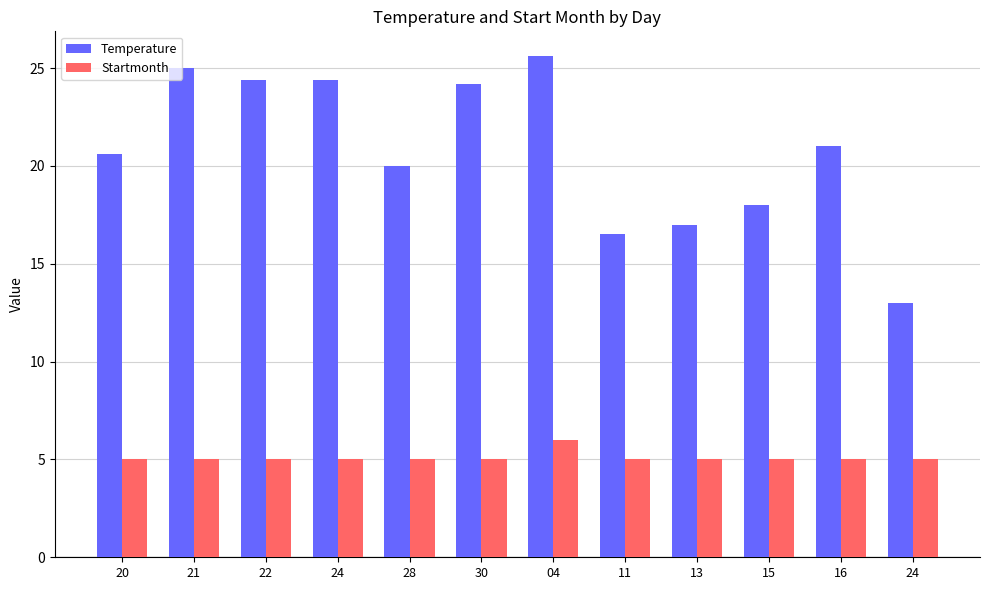

Is the value of Temperature at 28 greater than the value of Startmonth at 21?

Yes